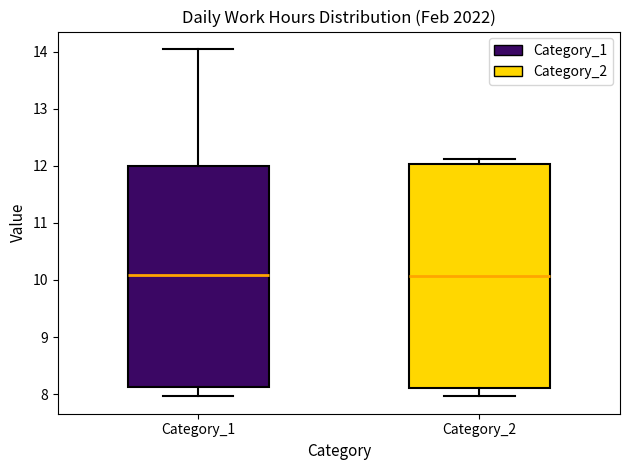

Reading left to right, read every box against the y-axis: the position of its median line, the range the box covers, and the ends of its whiskers. The values are not printed on the chart, so give them approximately, as read against the axis.

Category_1: median 10.1, box 8.1 to 12.0, whiskers 8.0 to 14.1
Category_2: median 10.1, box 8.1 to 12.0, whiskers 8.0 to 12.1